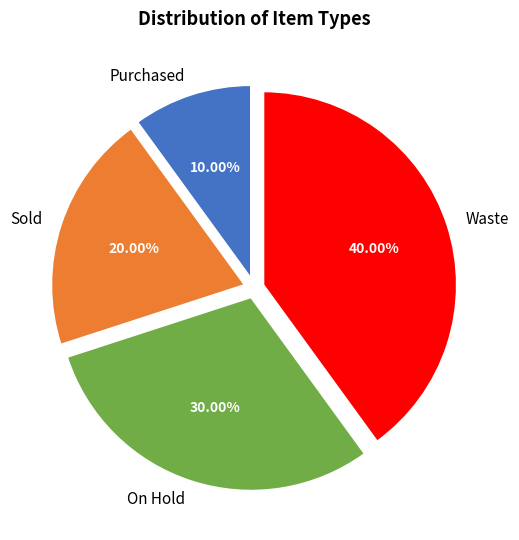

To the nearest percent, what portion does Waste represent?

40%